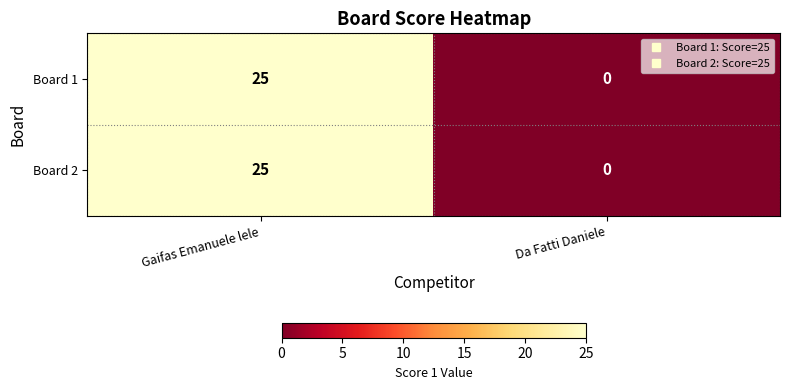

Reading right to left, extract all data points from this chart.

Board 1: 0	25
Board 2: 0	25